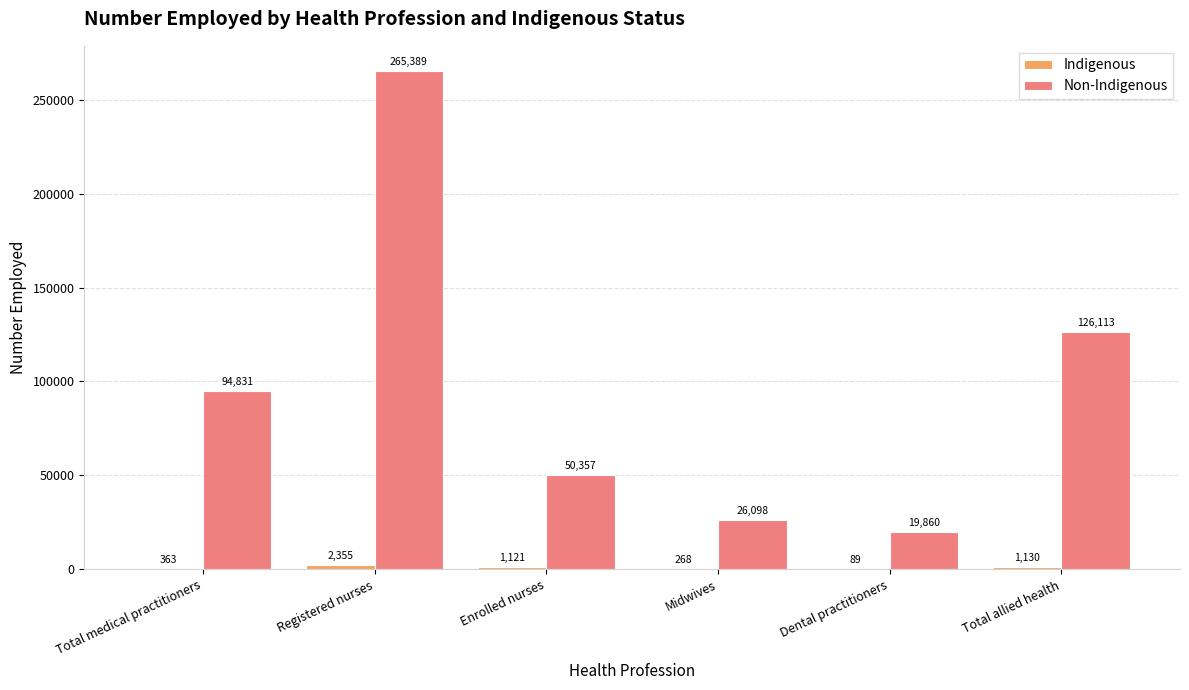

What is the total value across all series at Registered nurses?

267744